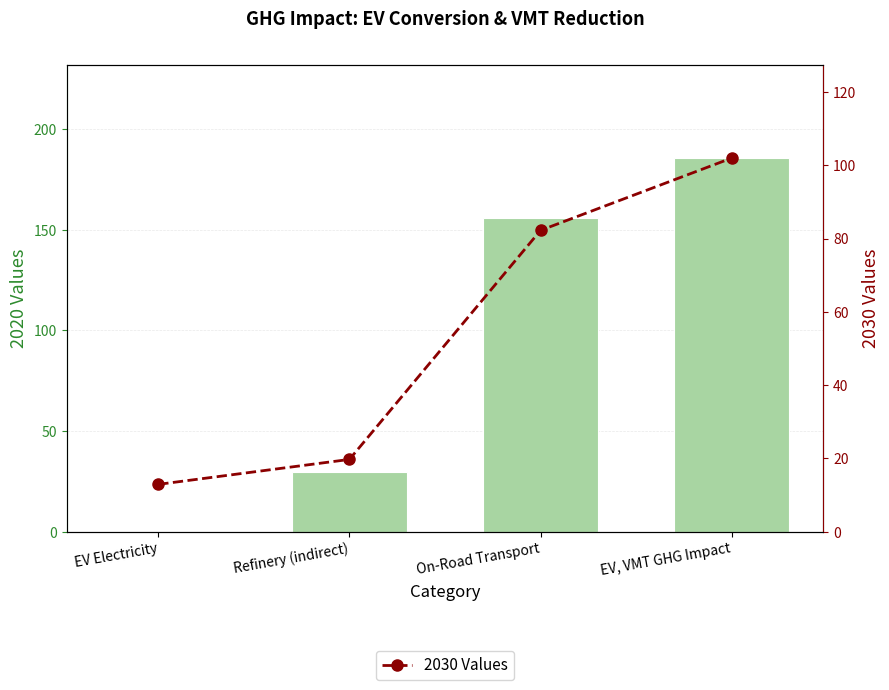

What is the average value of the 2030 Values series?

54.2